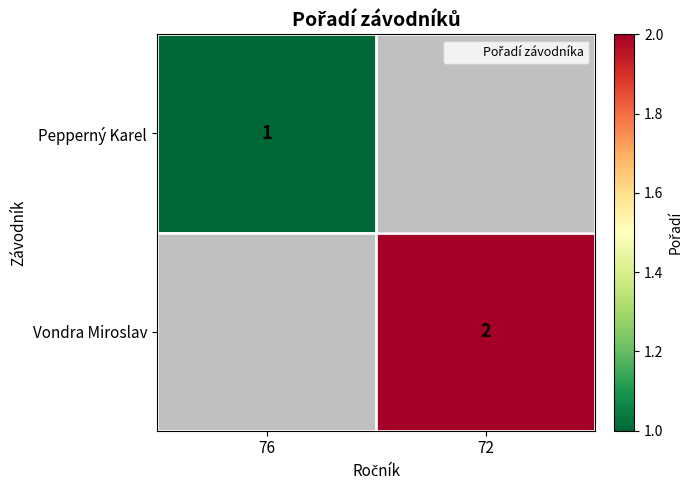

At how many categories does at least one series exceed 1?

1